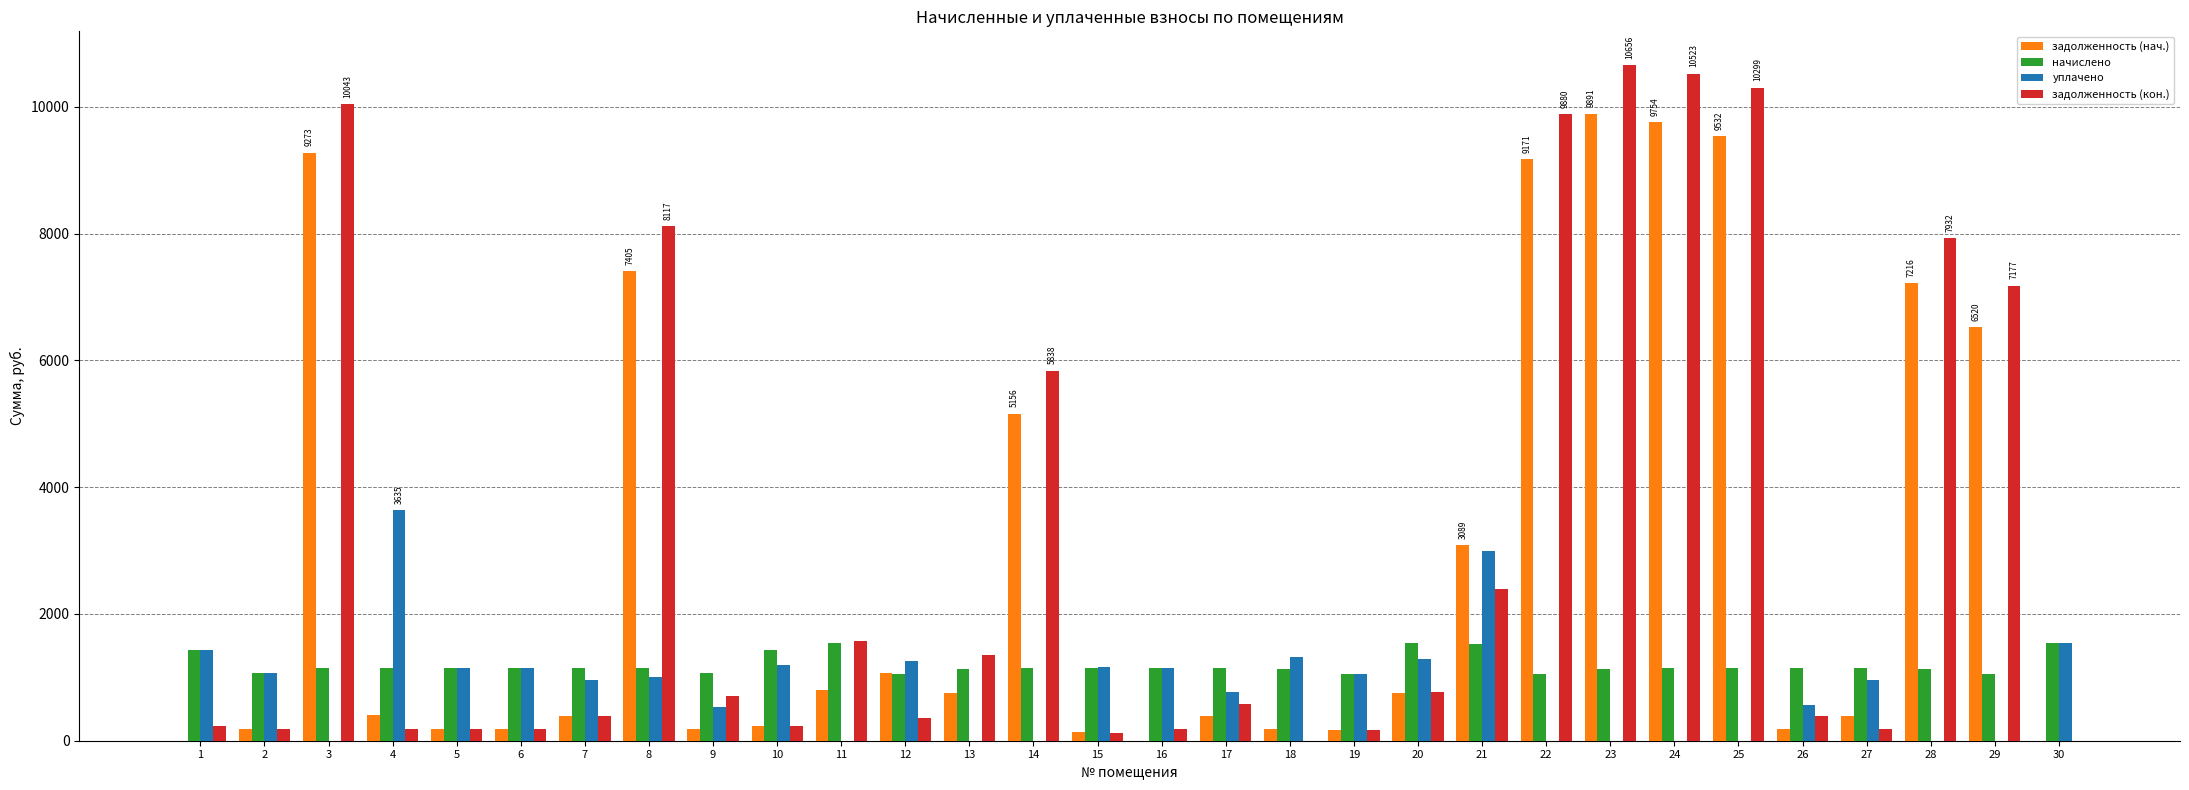

The value of начислено at 26 is 1586.2. True or false?

False